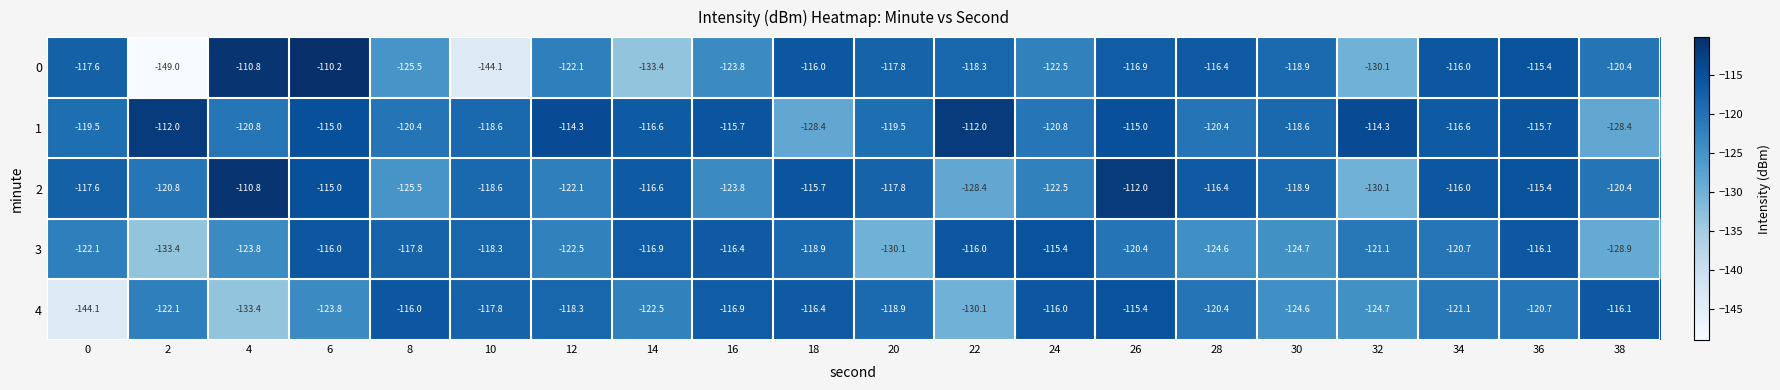

What is the difference between the maximum and minimum values in the 4 series?

28.7